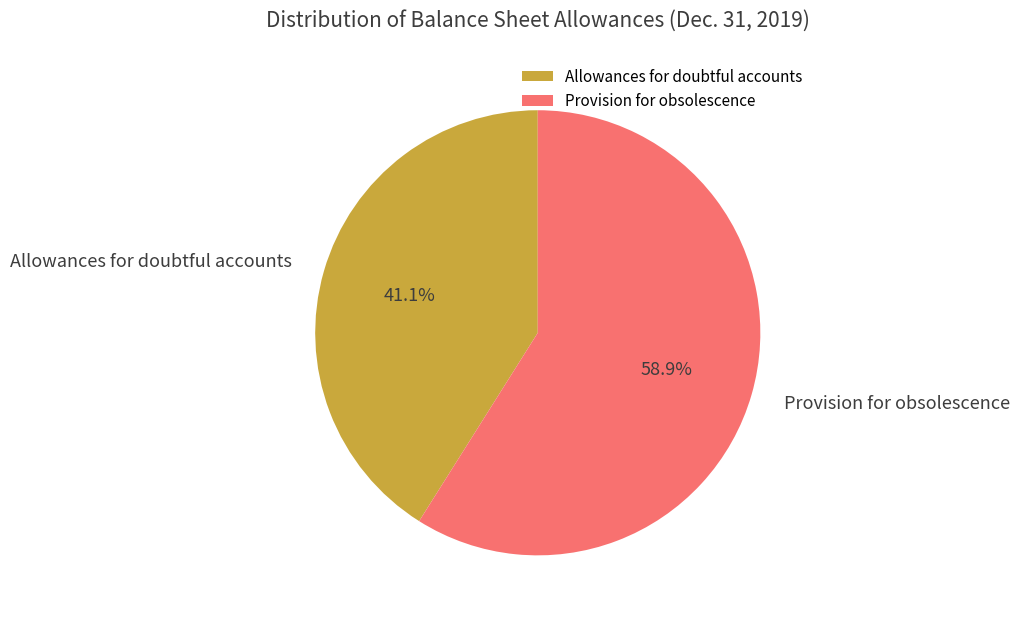

What percentage do Provision for obsolescence and Allowances for doubtful accounts together represent?

100.0%